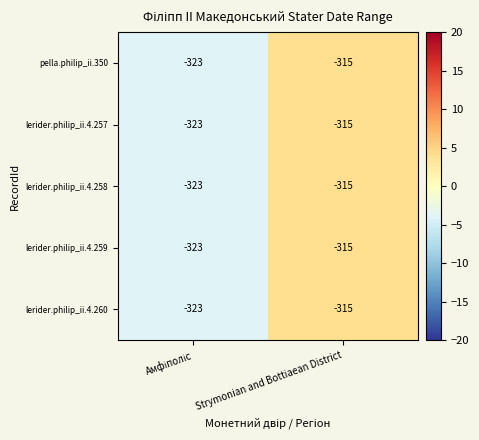

What is the maximum value shown in the chart?

-315